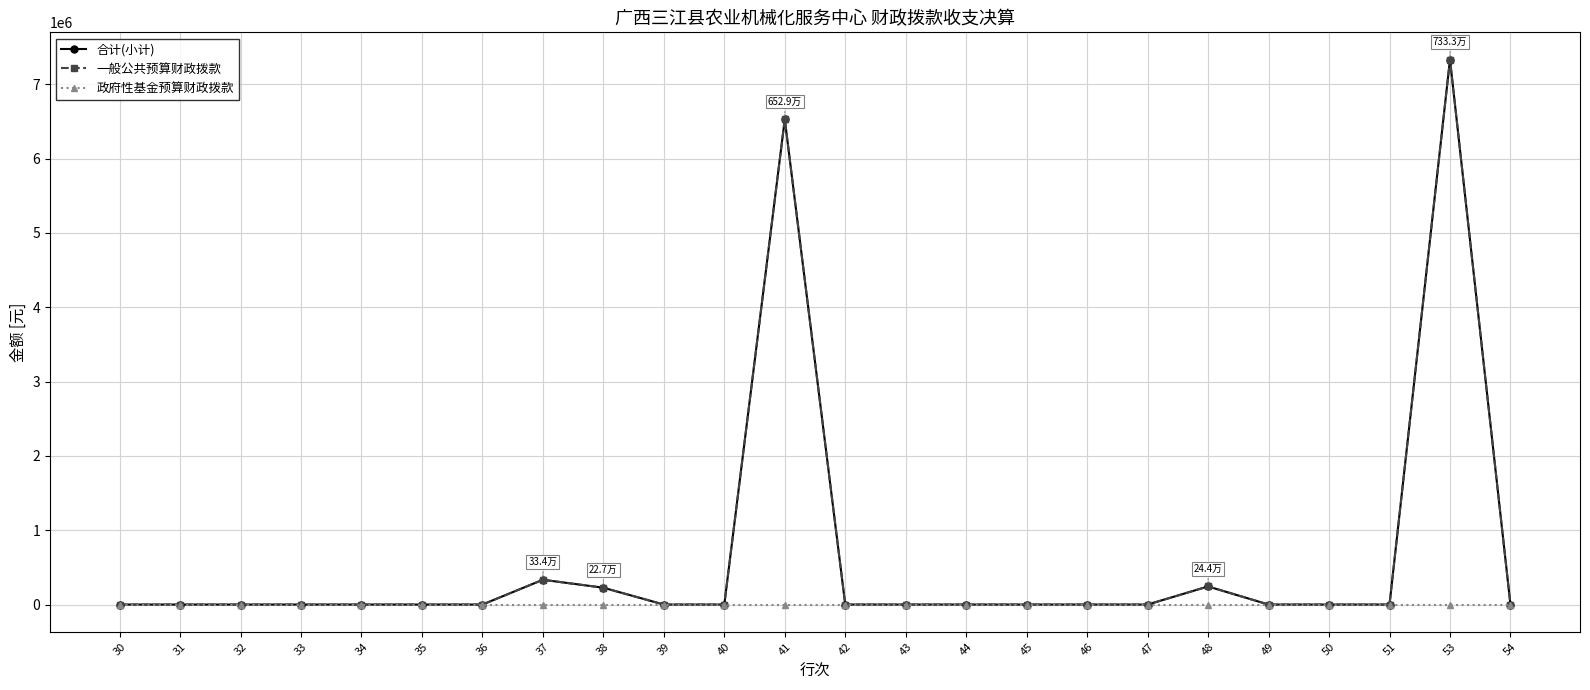

Reading left to right, extract all data points from this chart.

合计(小计): 30=0.0	31=0.0	32=0.0	33=0.0	34=0.0	35=0.0	36=0.0	37=333703.6	38=226603.6	39=0.0	40=0.0	41=6529150.0	42=0.0	43=0.0	44=0.0	45=0.0	46=0.0	47=0.0	48=243842.0	49=0.0	50=0.0	51=0.0	53=7333299.2	54=0.0
一般公共预算财政拨款: 30=0.0	31=0.0	32=0.0	33=0.0	34=0.0	35=0.0	36=0.0	37=333703.6	38=226603.6	39=0.0	40=0.0	41=6529150.0	42=0.0	43=0.0	44=0.0	45=0.0	46=0.0	47=0.0	48=243842.0	49=0.0	50=0.0	51=0.0	53=7333299.2	54=0.0
政府性基金预算财政拨款: 30=0.0	31=0.0	32=0.0	33=0.0	34=0.0	35=0.0	36=0.0	37=0.0	38=0.0	39=0.0	40=0.0	41=0.0	42=0.0	43=0.0	44=0.0	45=0.0	46=0.0	47=0.0	48=0.0	49=0.0	50=0.0	51=0.0	53=0.0	54=0.0